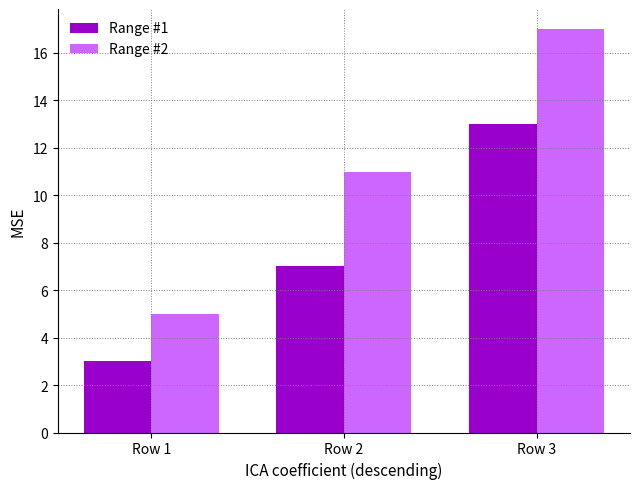

Reading left to right, list all the values displayed in this chart.

Range #1: 3	7	13
Range #2: 5	11	17